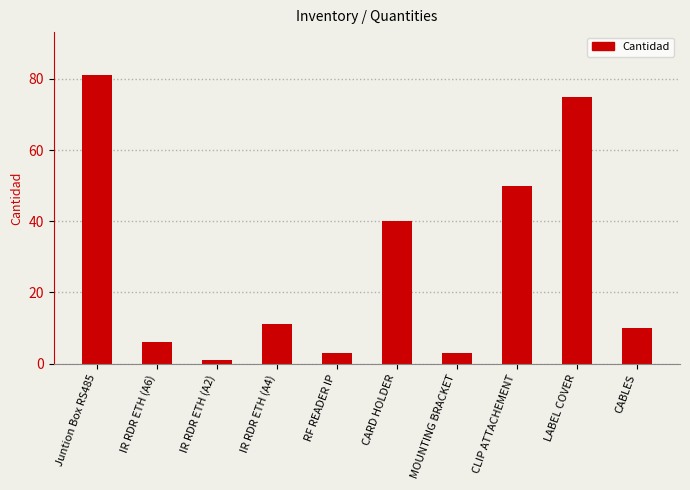

Which category has the lowest value across all series?

IR RDR ETH (A2)